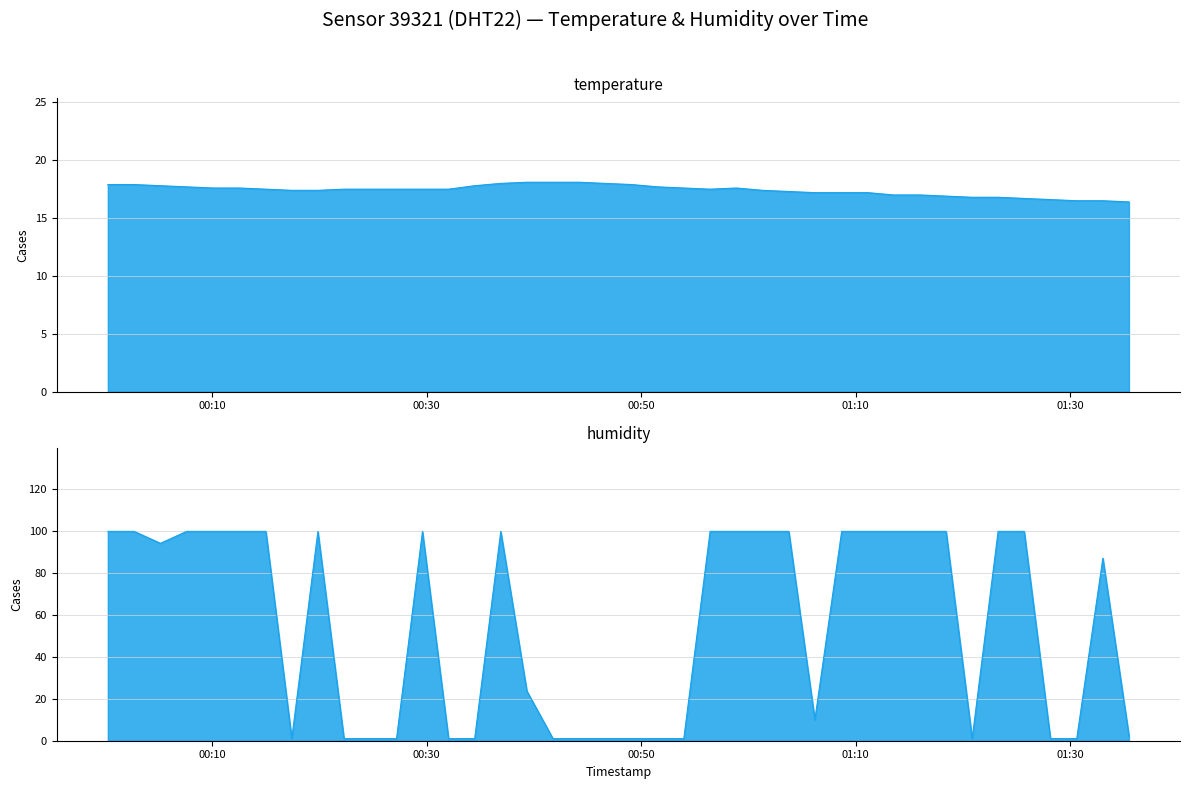

What is the value of the humidity point at the 37th from the left?

1.0